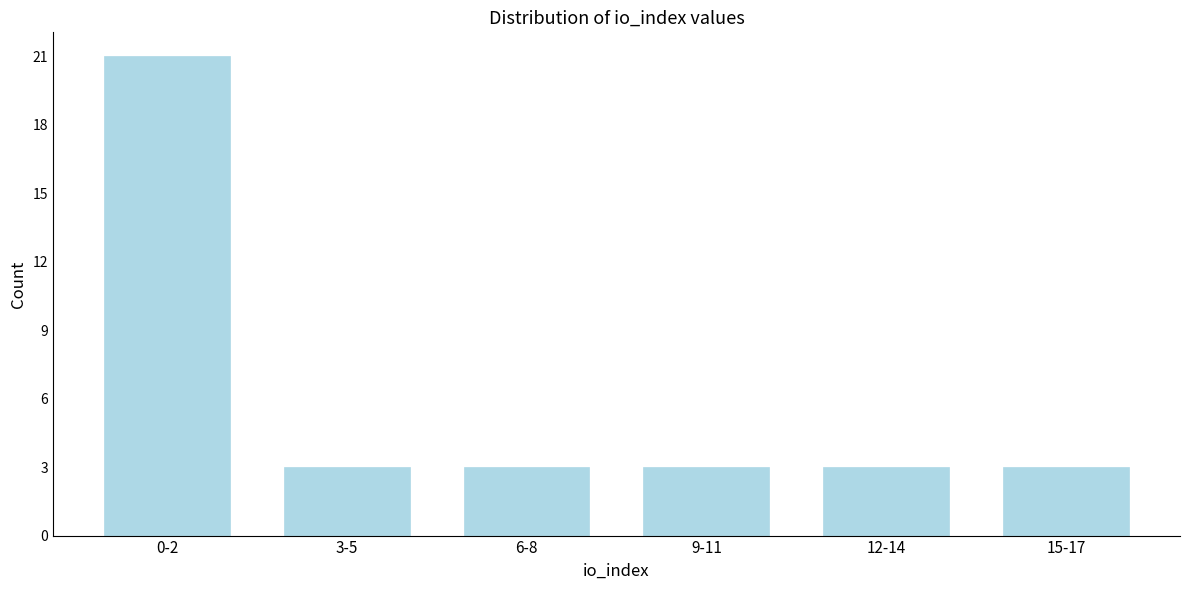

Reading right to left, extract all data points from this chart.

15-17=3	12-14=3	9-11=3	6-8=3	3-5=3	0-2=21